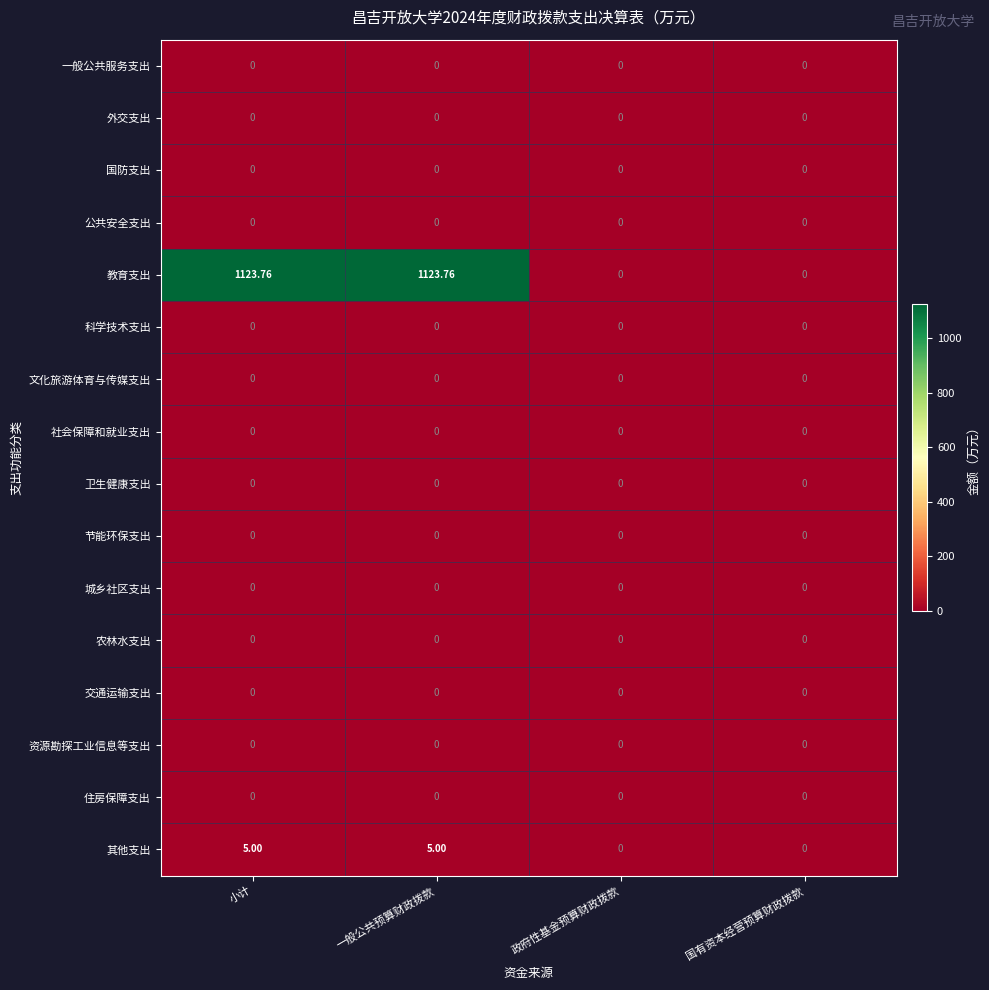

Between 一般公共预算财政拨款 and 国有资本经营预算财政拨款, which series saw the biggest shift?

教育支出